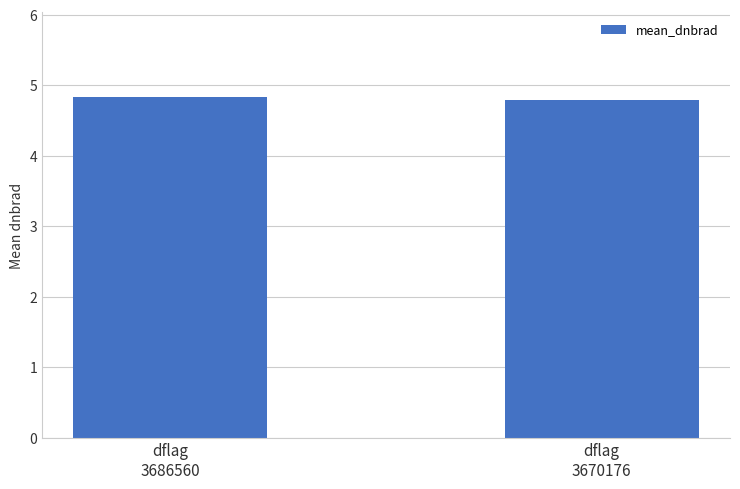

Does the chart contain stacked bars?

No